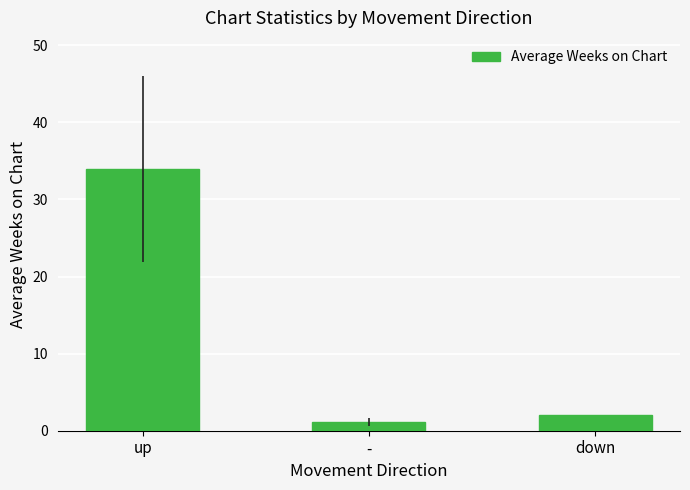

What is the change in value from up to down?

-31.9